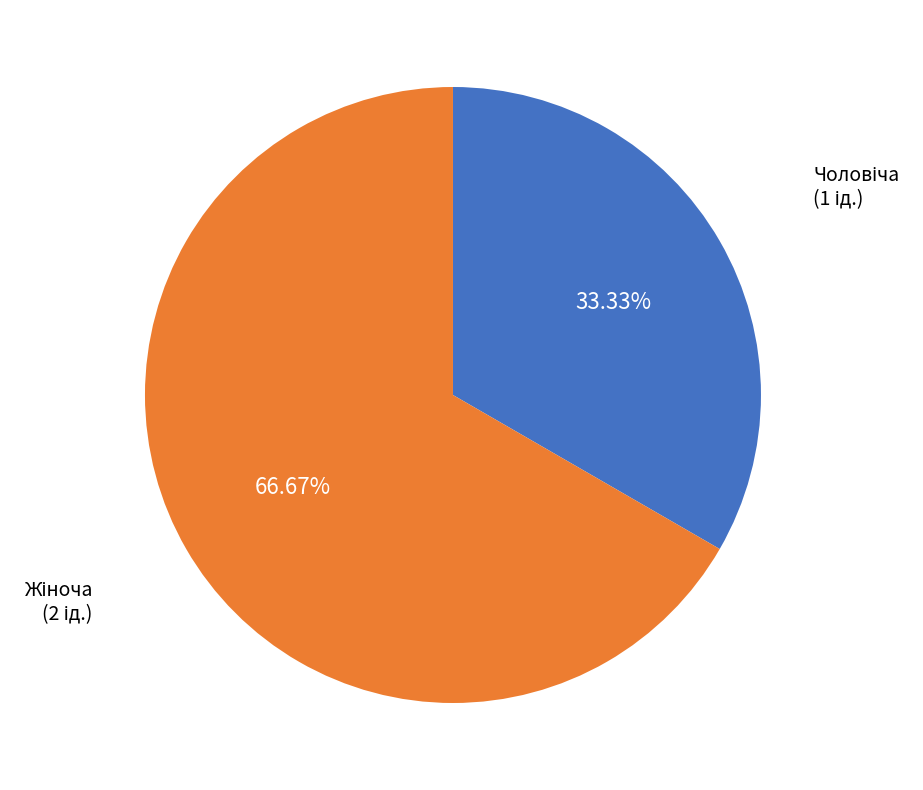

Is there a majority slice in this chart?

Yes